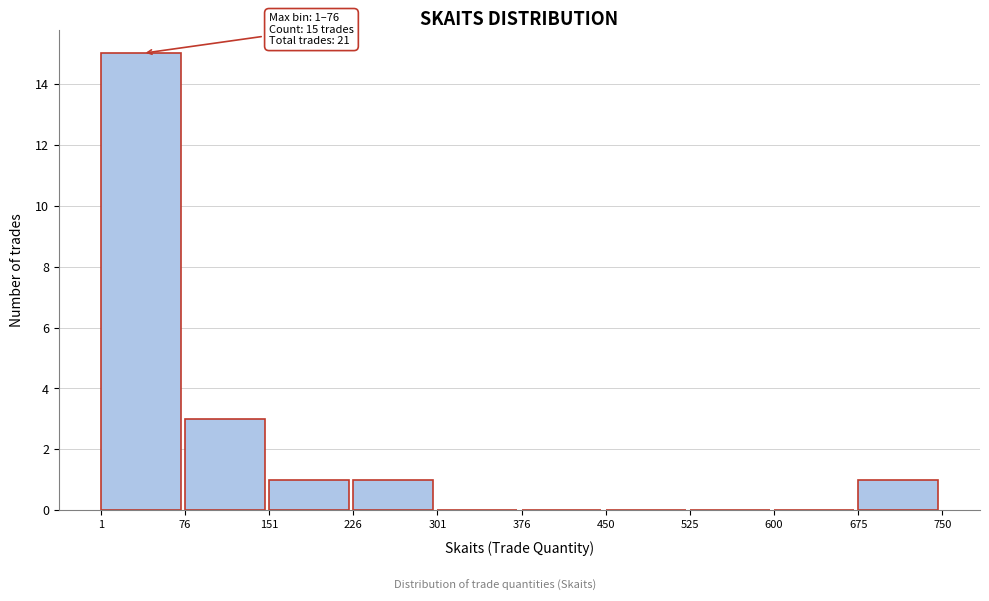

Over which range of the x-axis is the bar tallest?

1 to 76